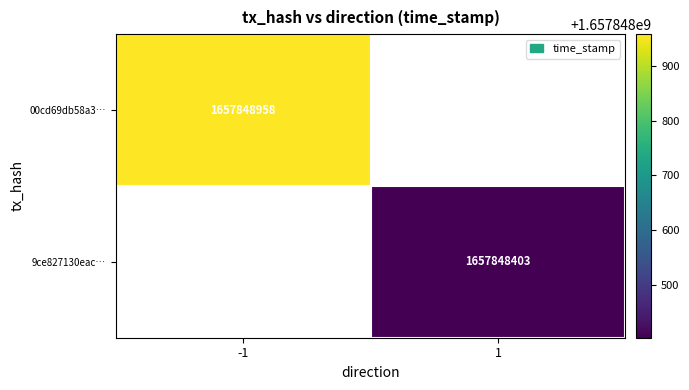

True or false: 9ce827130eac2f7c35e0afe8d618648a33656ba has a value of 885718656 at time_stamp.

False